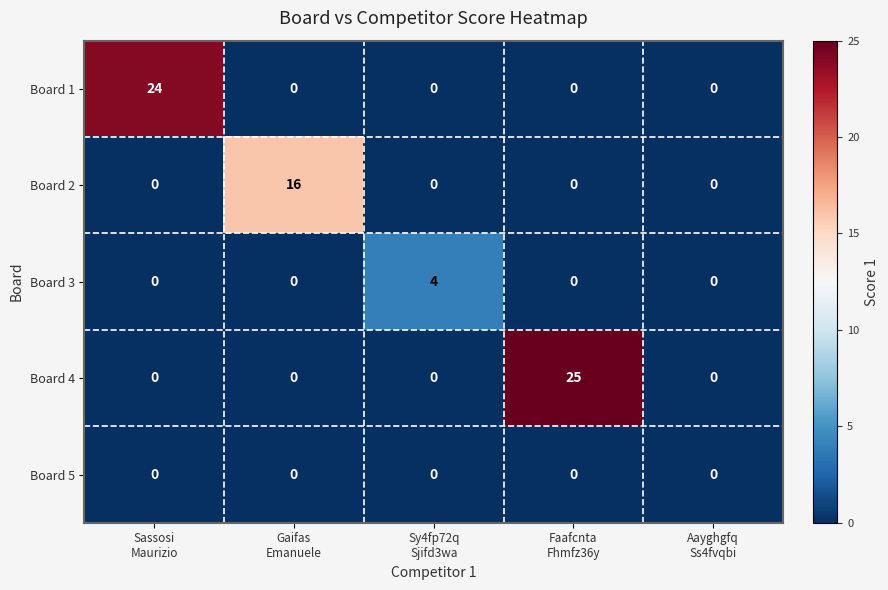

Reading left to right, extract all data points from this chart.

Board 1: 24	0	0	0	0
Board 2: 0	16	0	0	0
Board 3: 0	0	4	0	0
Board 4: 0	0	0	25	0
Board 5: 0	0	0	0	0